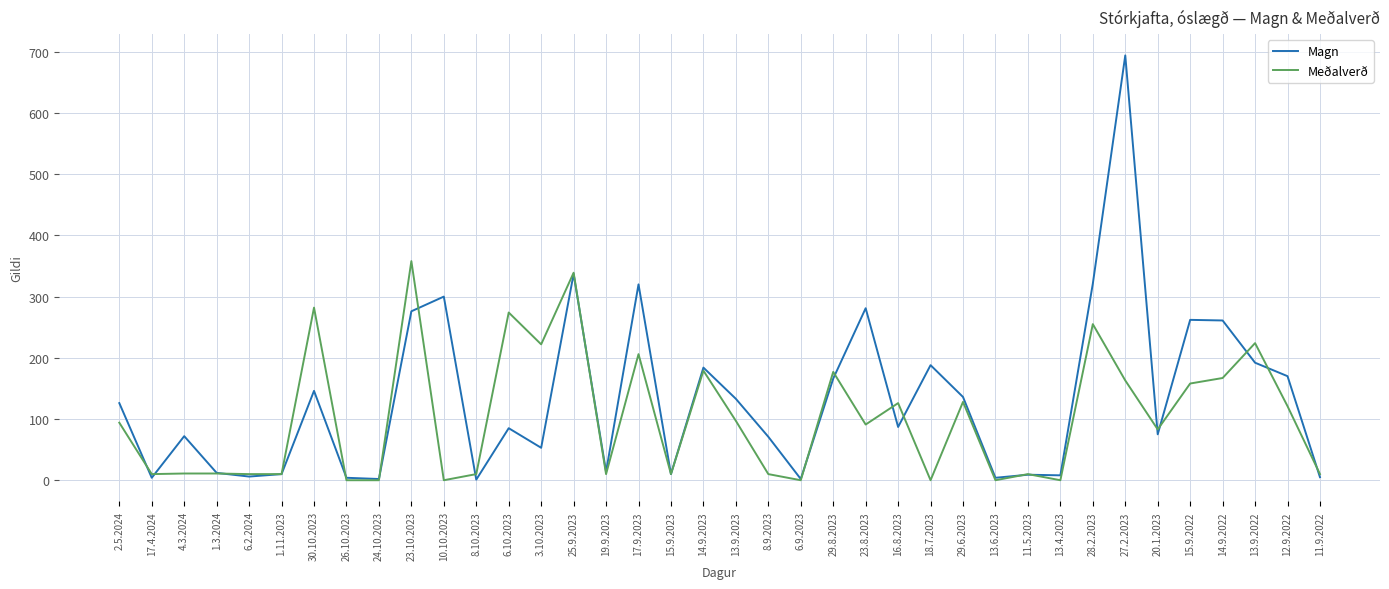

Does the chart have visible grid lines?

Yes